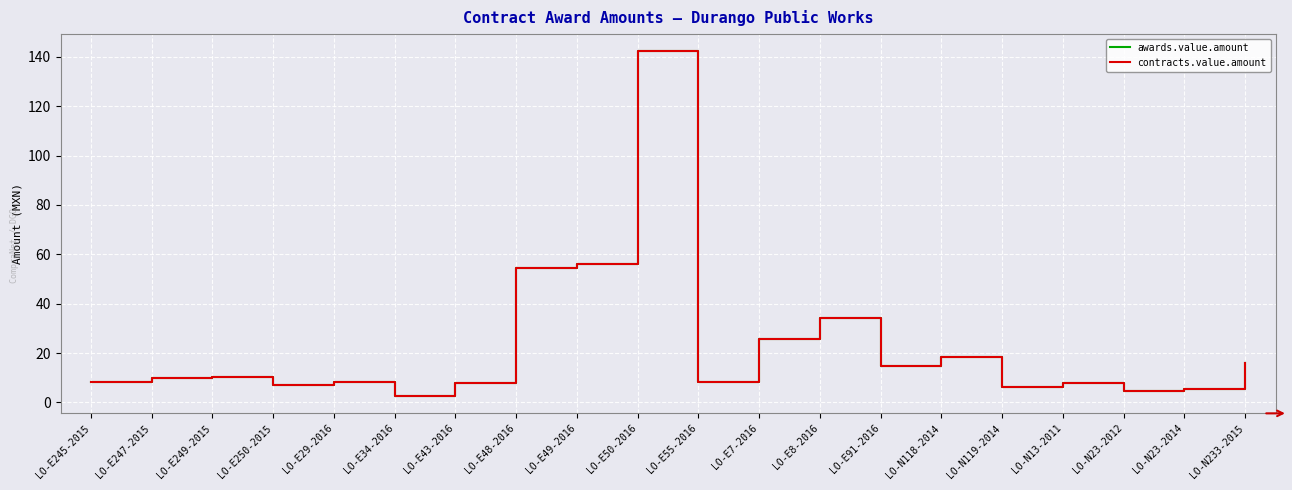

Rank the categories by contracts.value.amount value from lowest to highest.

LO-E34-2016, LO-N23-2012, LO-N23-2014, LO-N119-2014, LO-E250-2015, LO-N13-2011, LO-E43-2016, LO-E245-2015, LO-E55-2016, LO-E29-2016, LO-E247-2015, LO-E249-2015, LO-E91-2016, LO-N233-2015, LO-N118-2014, LO-E7-2016, LO-E8-2016, LO-E48-2016, LO-E49-2016, LO-E50-2016